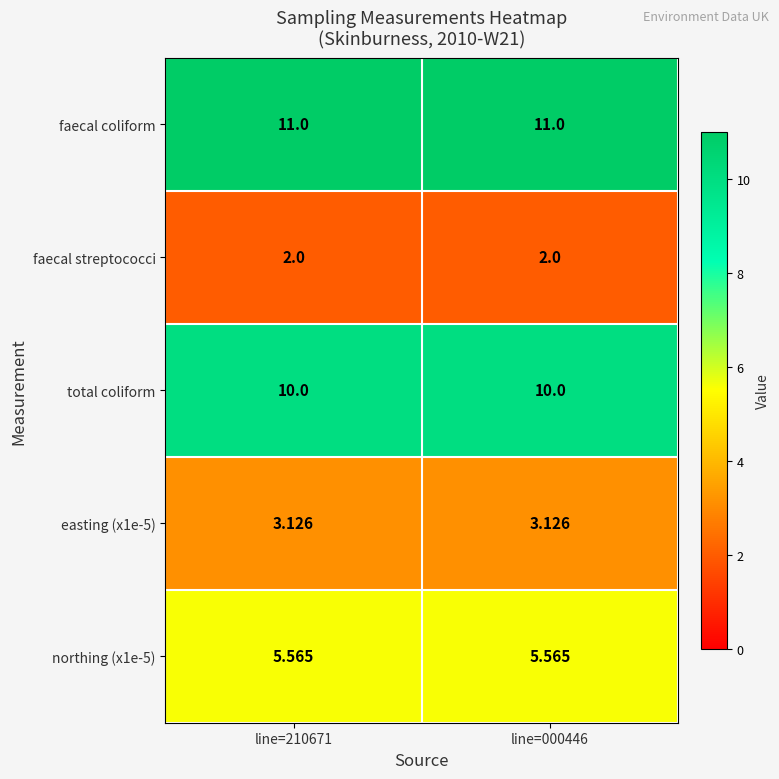

Which series has the largest total across all categories?

faecal coliform